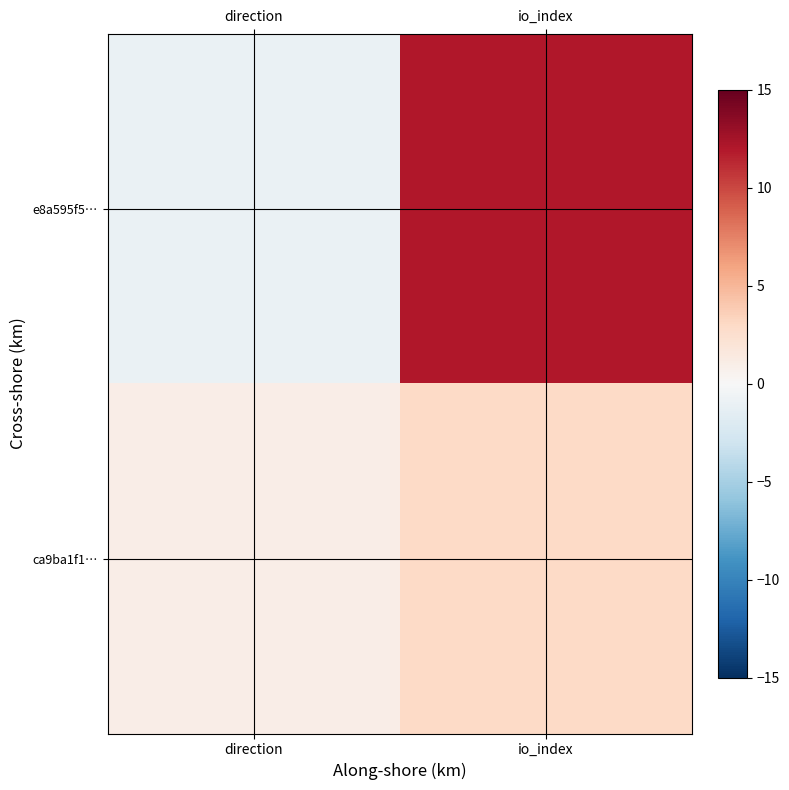

What is the maximum value shown in the chart?

12